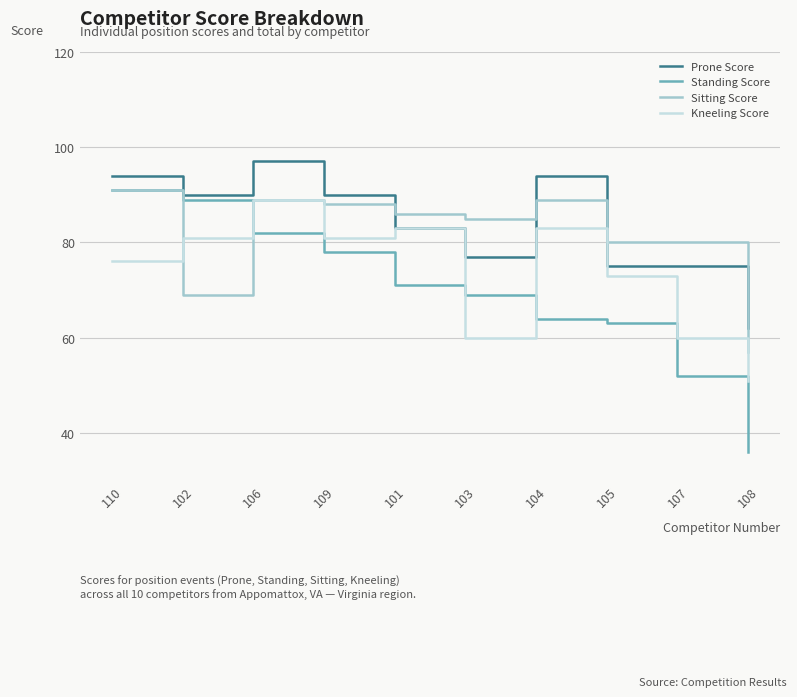

What position from the right is 103?

5